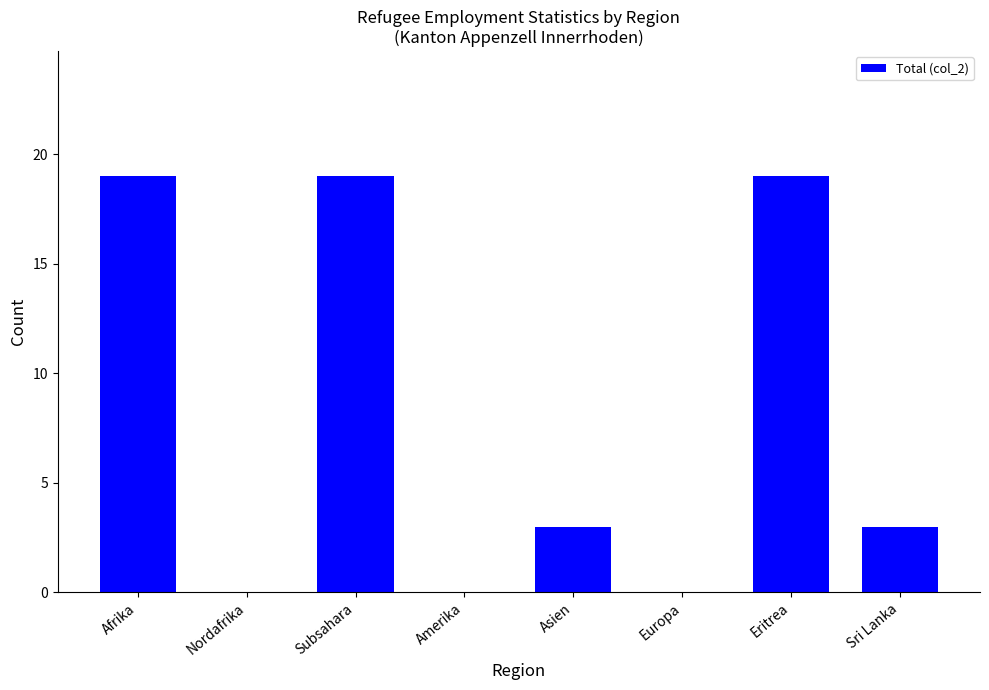

Reading left to right, extract all data points from this chart.

19	0	19	0	3	0	19	3